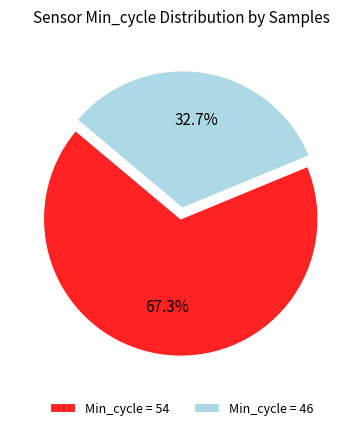

Is there a majority slice in this chart?

Yes